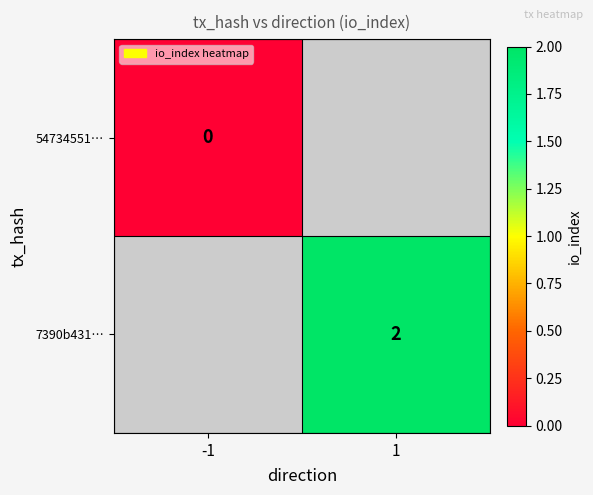

What is the maximum value shown in the chart?

2.0